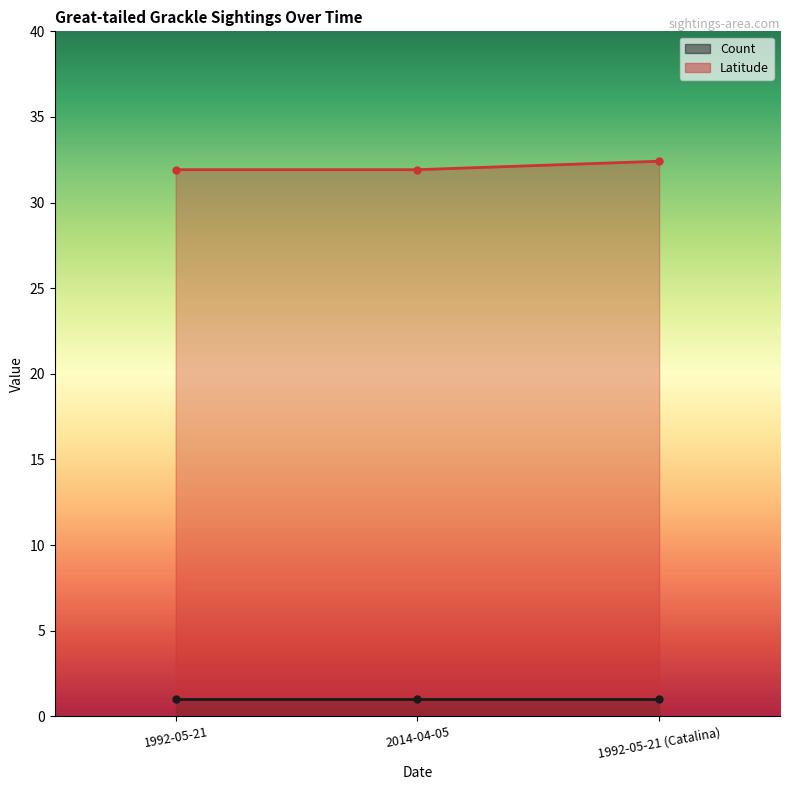

What is the average value?

32.1